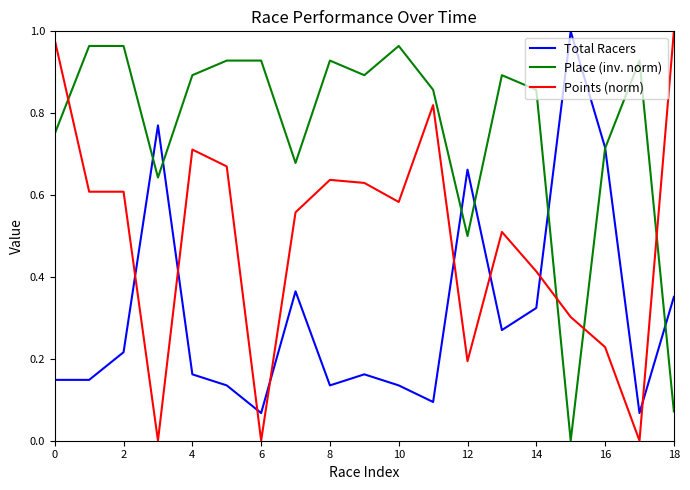

How many intersections are there between Points (norm) and Place (inv. norm)?

4